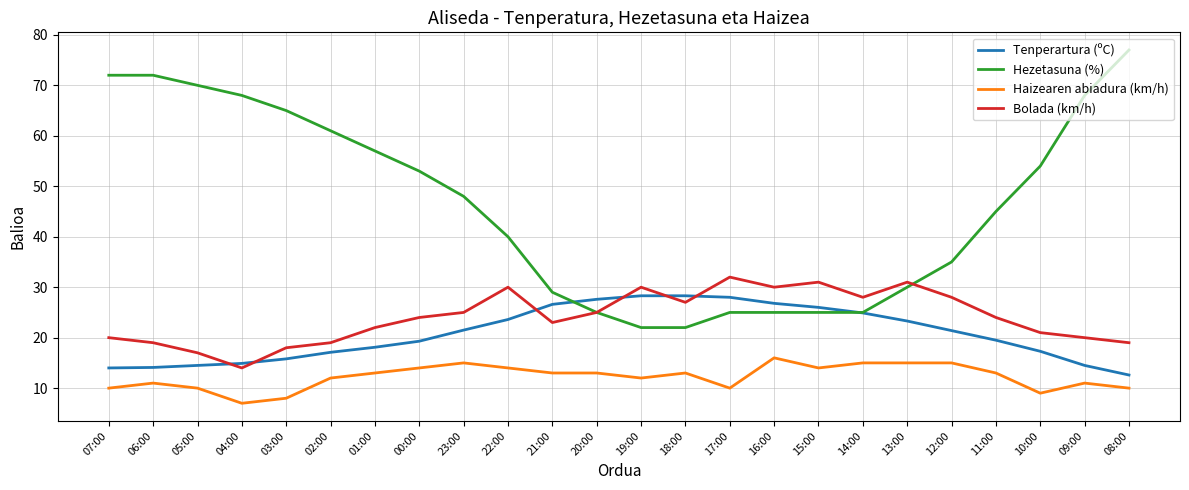

List the series in order of their peak value, highest first.

Hezetasuna (%), Bolada (km/h), Tenperartura (ºC), Haizearen abiadura (km/h)